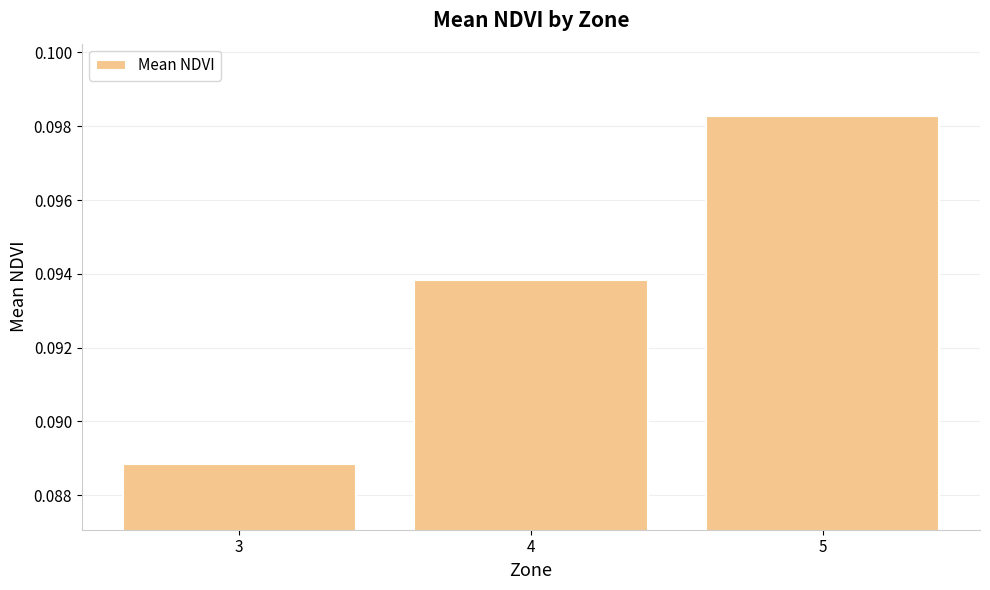

Does the chart contain any negative values?

No